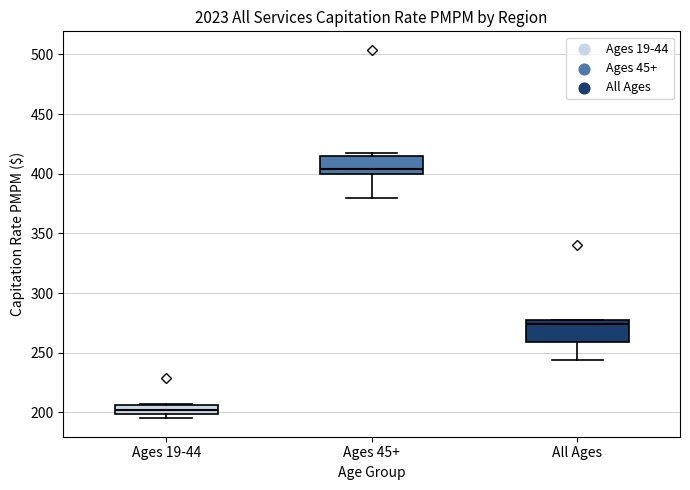

Reading left to right, read every box against the y-axis: the position of its median line, the range the box covers, and the ends of its whiskers. The values are not printed on the chart, so give them approximately, as read against the axis.

Ages 19-44: median 200 (inside the box), box 200 to 205, whiskers 195 to 205
Ages 45+: median 405, box 400 to 415, whiskers 380 to 415 (just above the box's upper edge)
All Ages: median 275 (just below the box's upper edge), box 260 to 275, whiskers 245 to 280